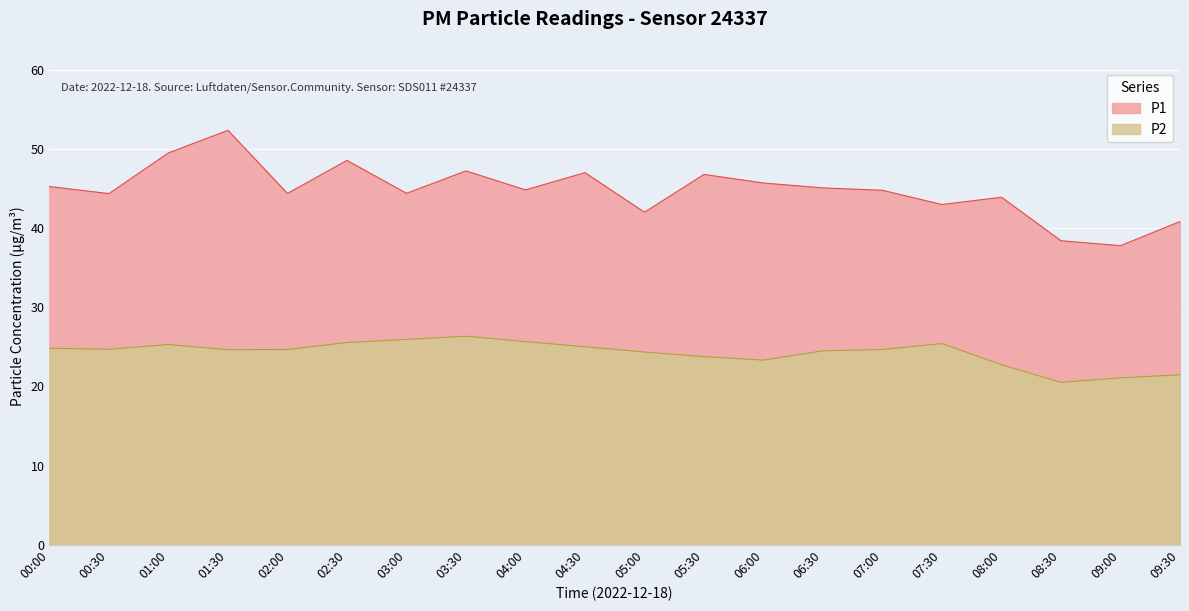

How many lines are shown in the chart?

2